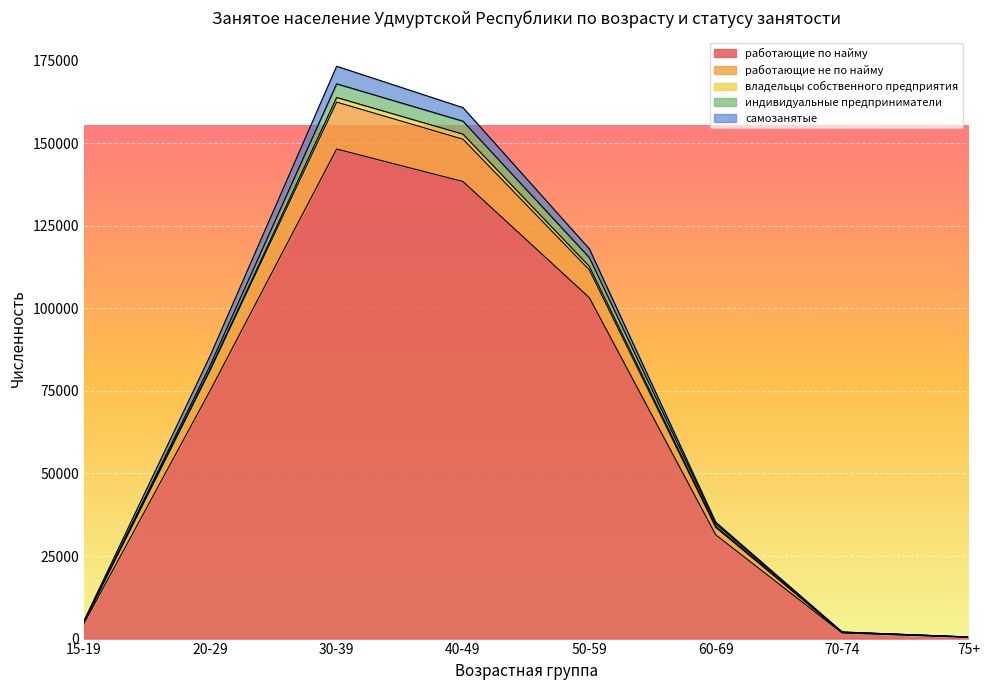

What is the difference between the second highest and second lowest values in the работающие по найму series?

136716